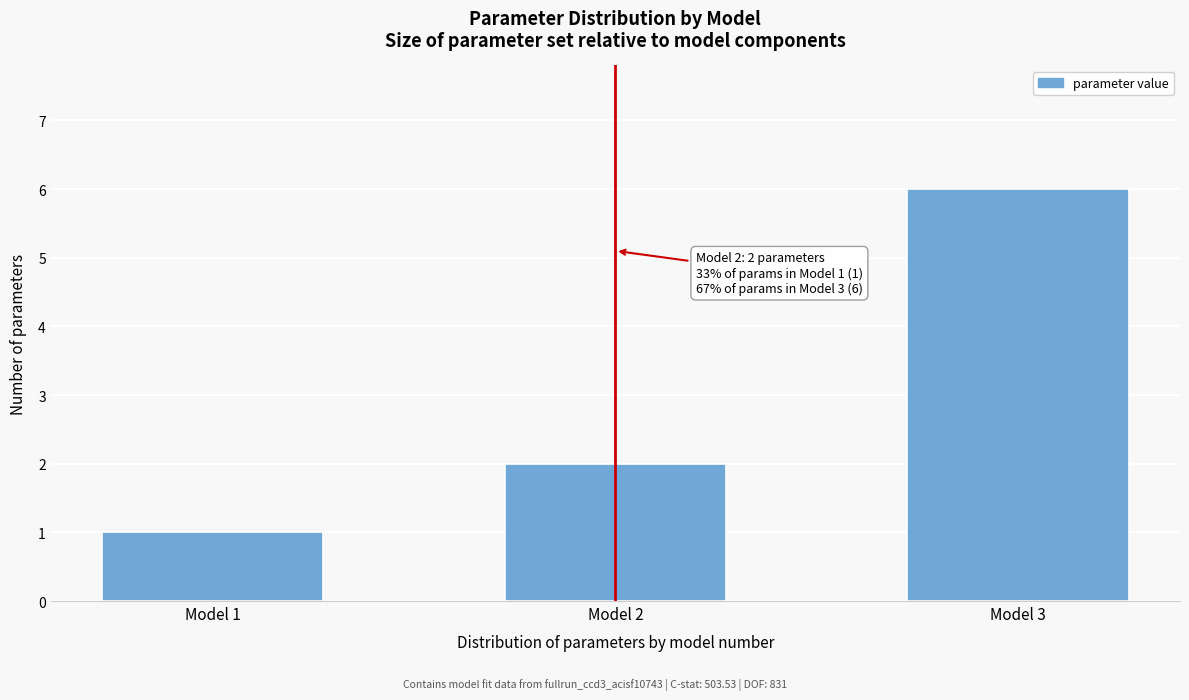

Reading left to right, transcribe all the data shown in this chart.

1	2	6